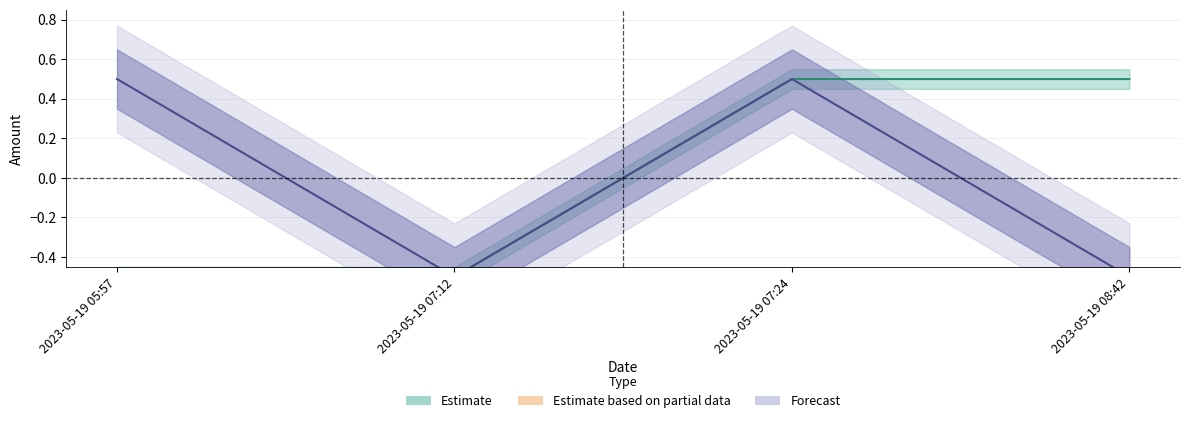

Where is the first local maximum for Fee?

2023-05-19 07:24